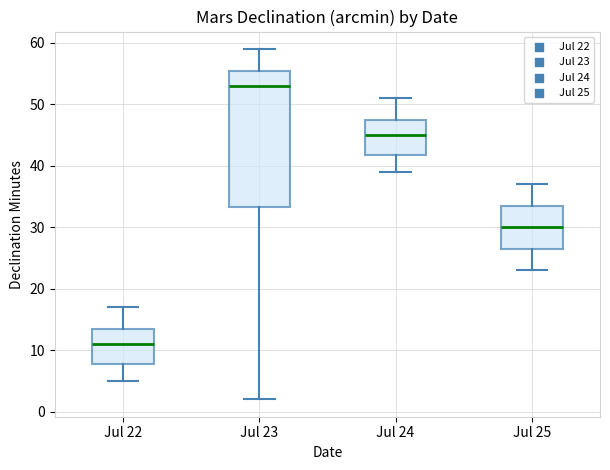

Which box's median line is the highest?

Jul 23